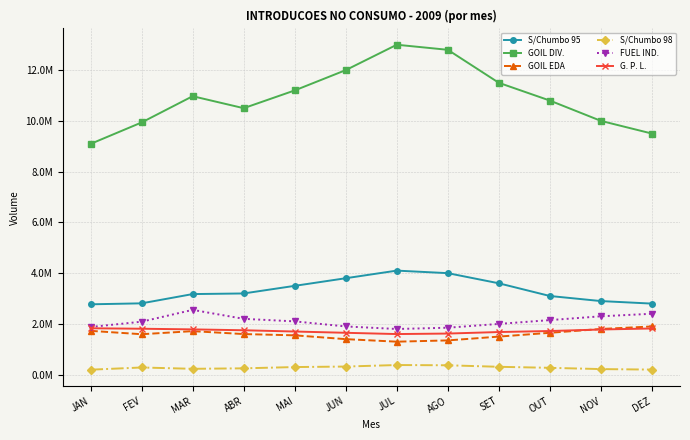

Which series ends up on top after the final intersection of G. P. L. and GOIL EDA?

GOIL EDA